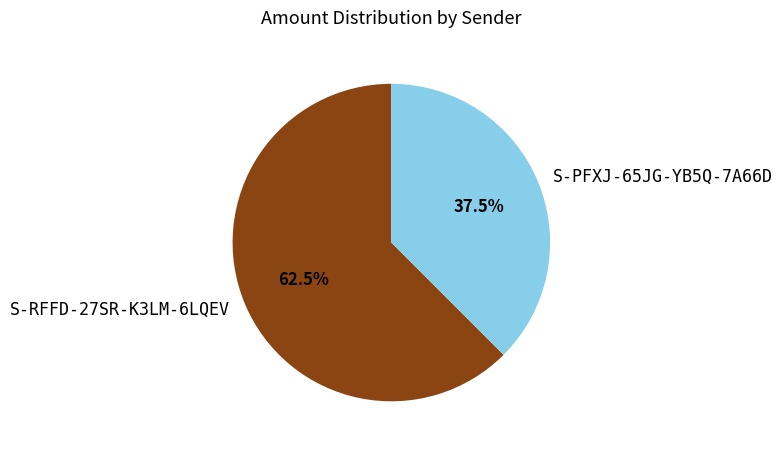

How many segments does this pie chart have?

2